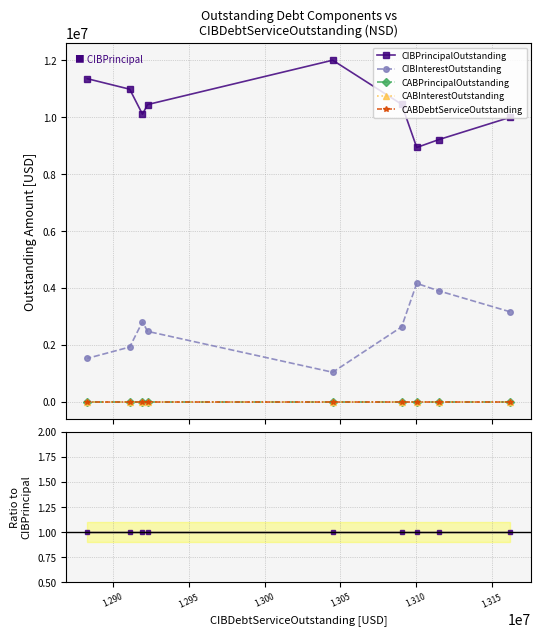

True or false: CIBPrincipalOutstanding and CIBInterestOutstanding intersect in this chart.

False